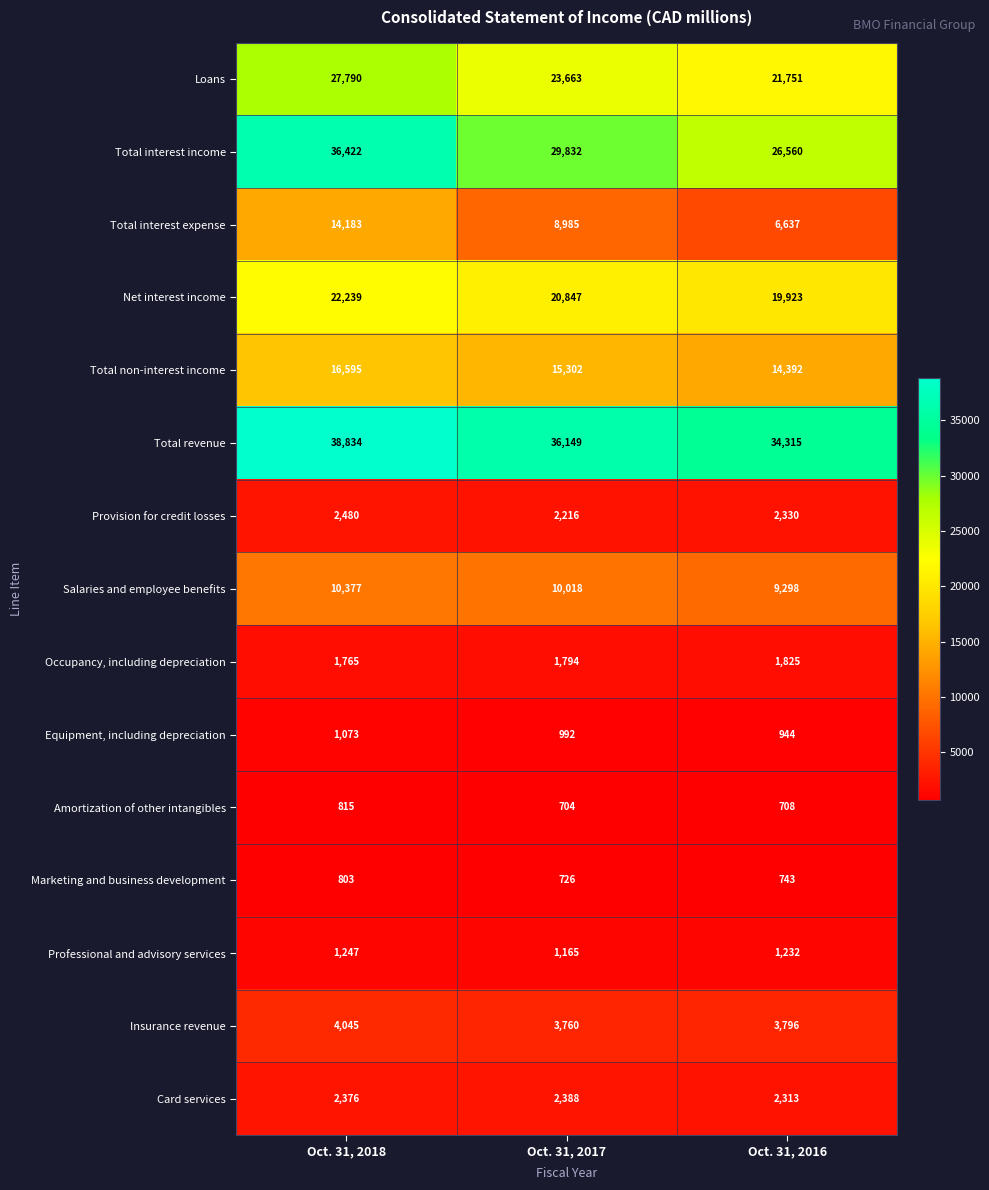

Which series has the largest total across all categories?

Total revenue